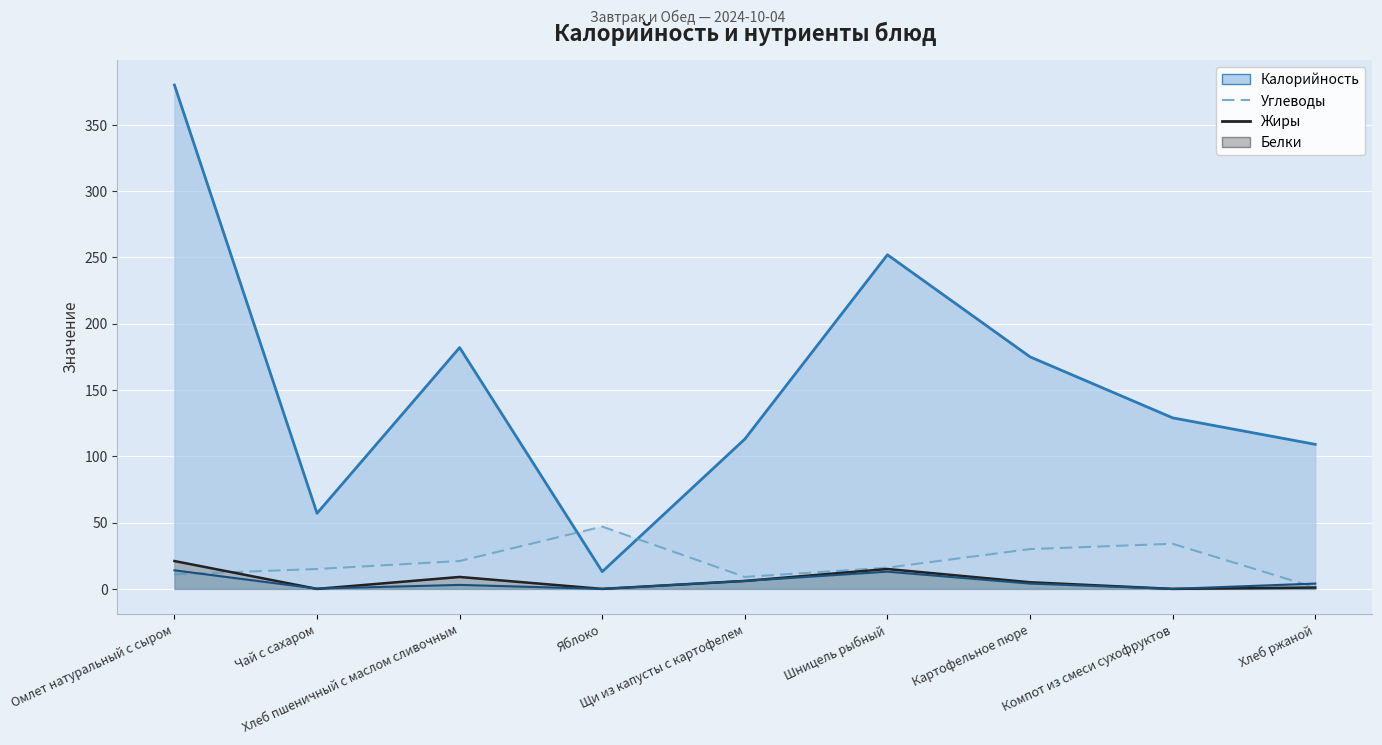

At how many categories does at least one series exceed 281?

1